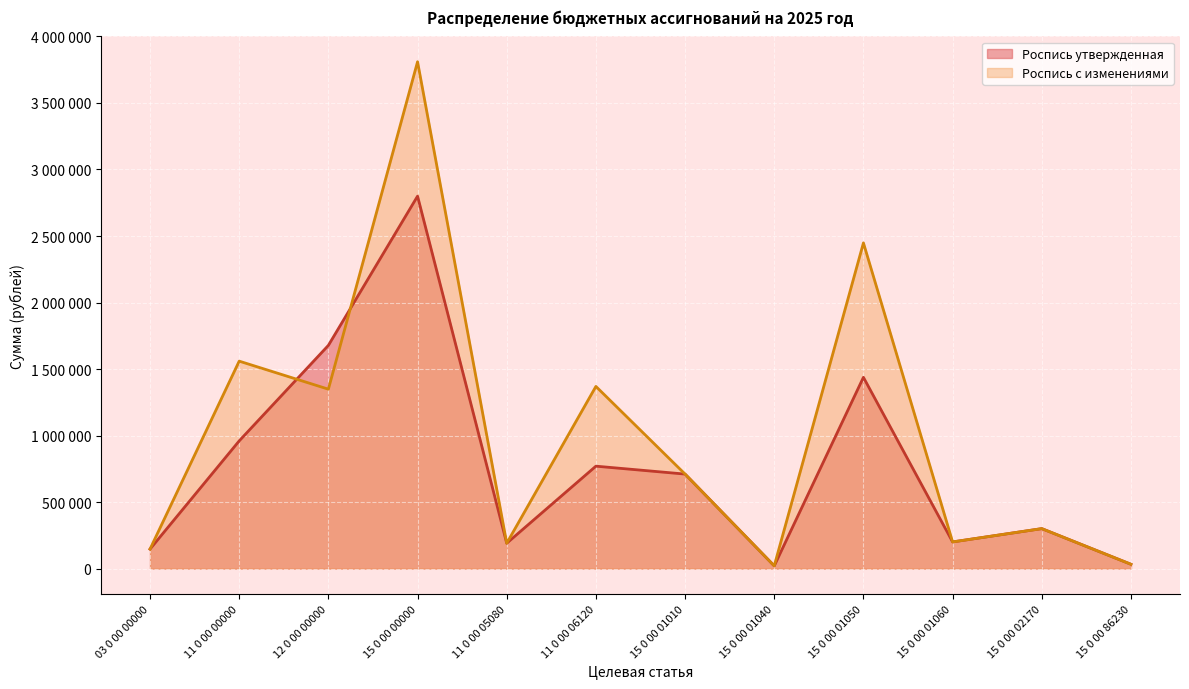

What are all the series names shown in the legend?

Роспись утвержденная, Роспись с изменениями